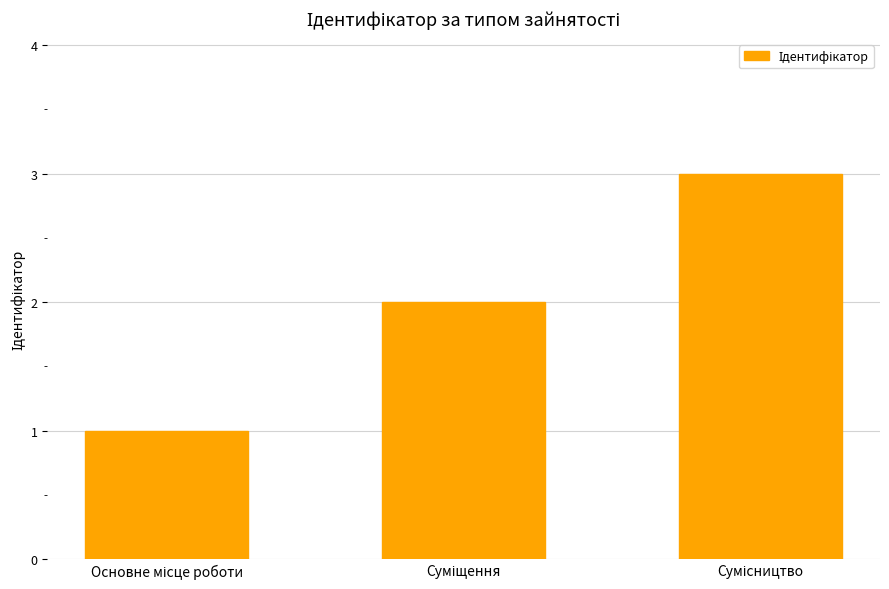

What is the sum of all values?

6